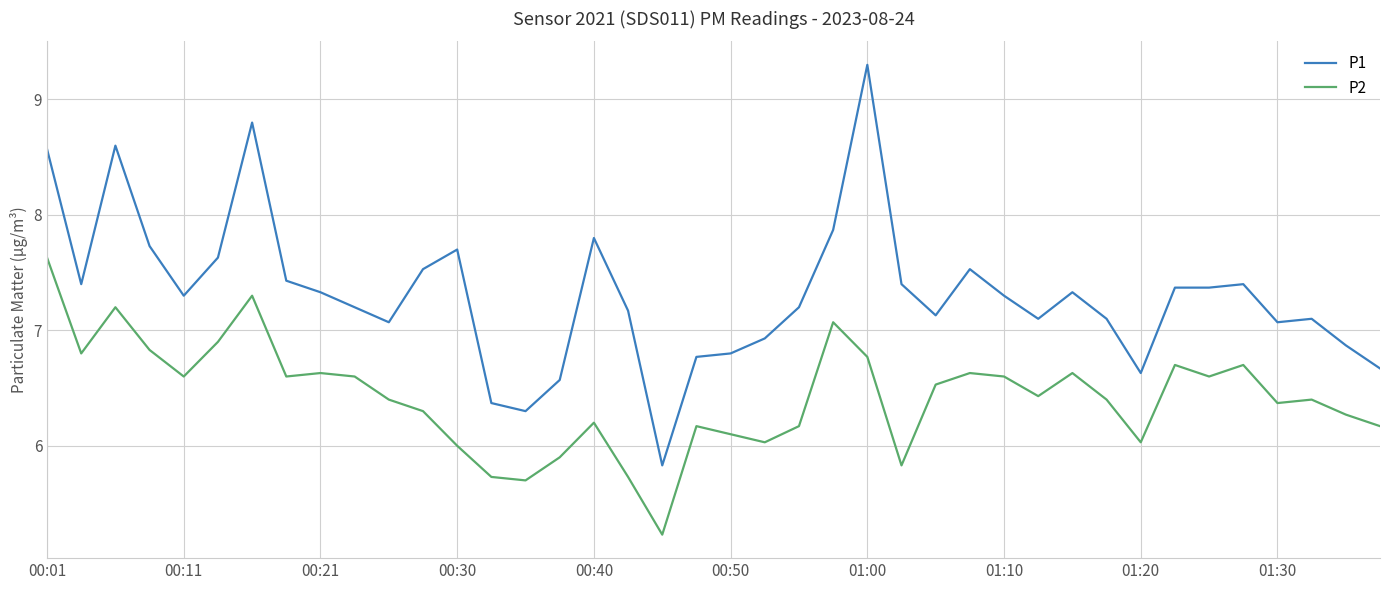

True or false: P1 and P2 cross at least once.

False